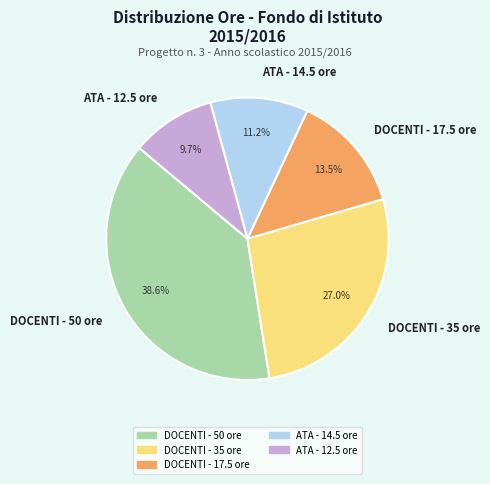

Does any single category account for the majority?

No